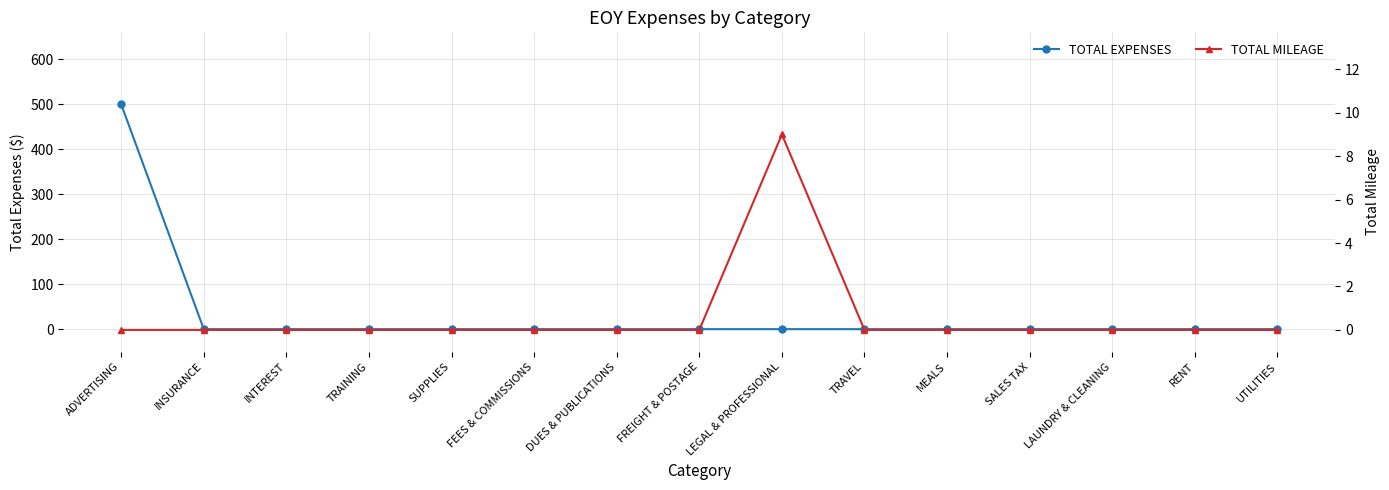

Which category has the lowest value in the TOTAL MILEAGE series?

ADVERTISING